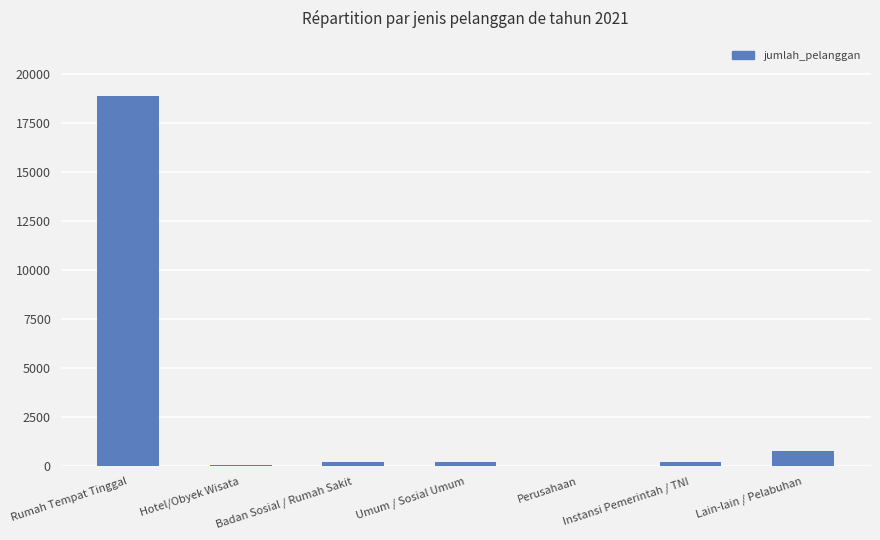

Count the number of categories in the chart.

7